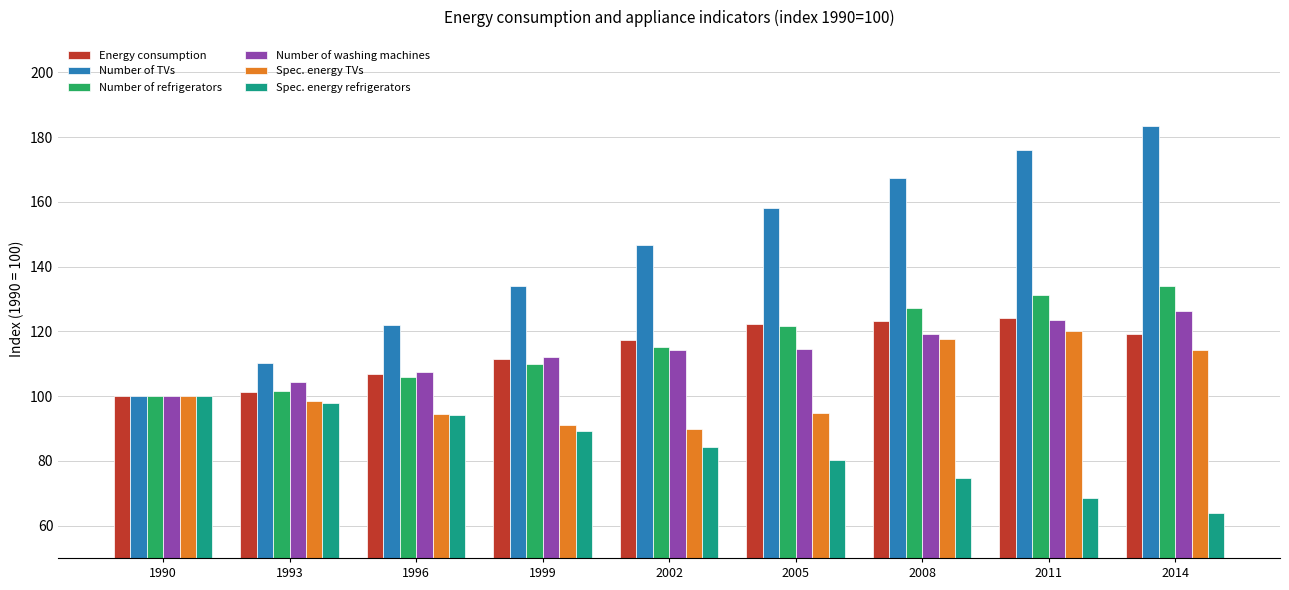

What is the maximum value for Number of refrigerators?

134.1